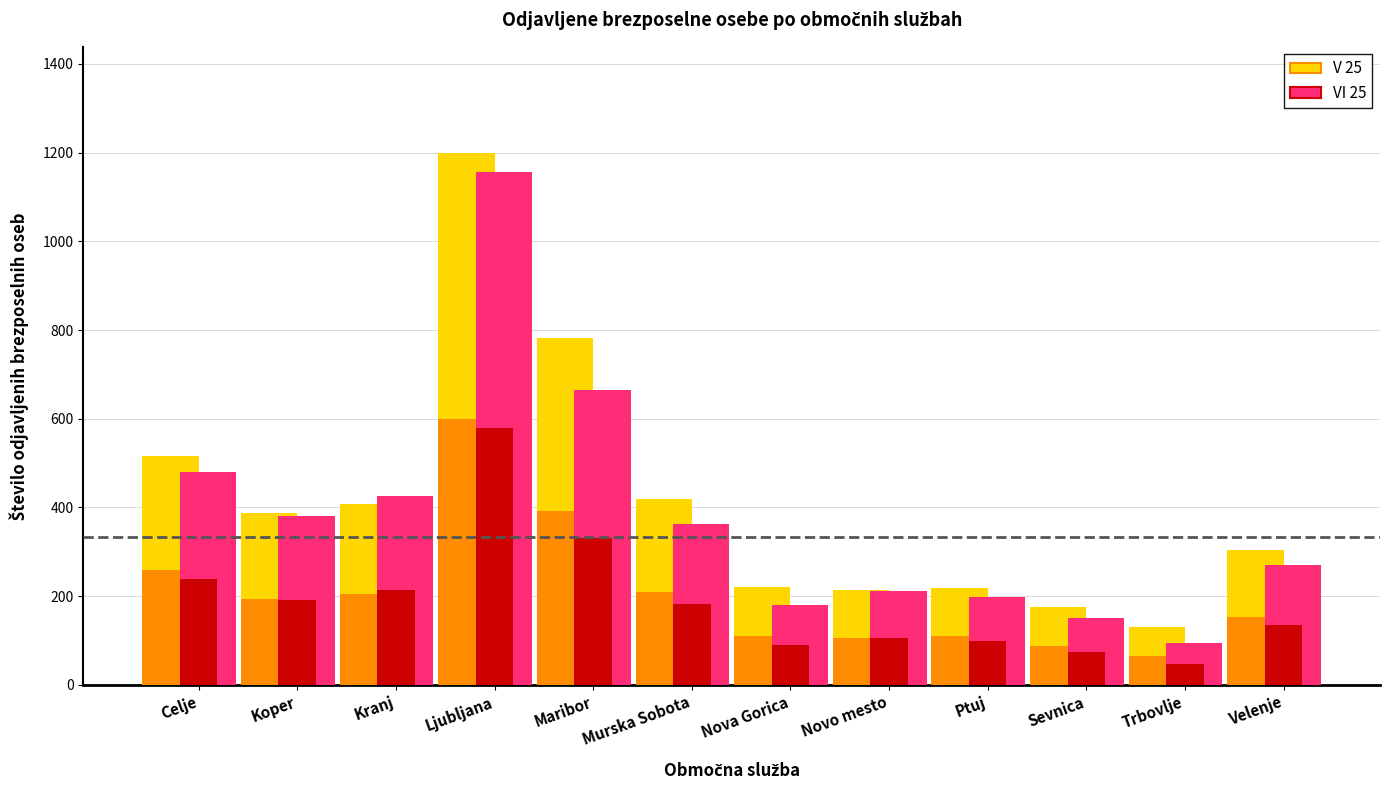

Which has a higher value, Velenje or Ptuj?

Velenje